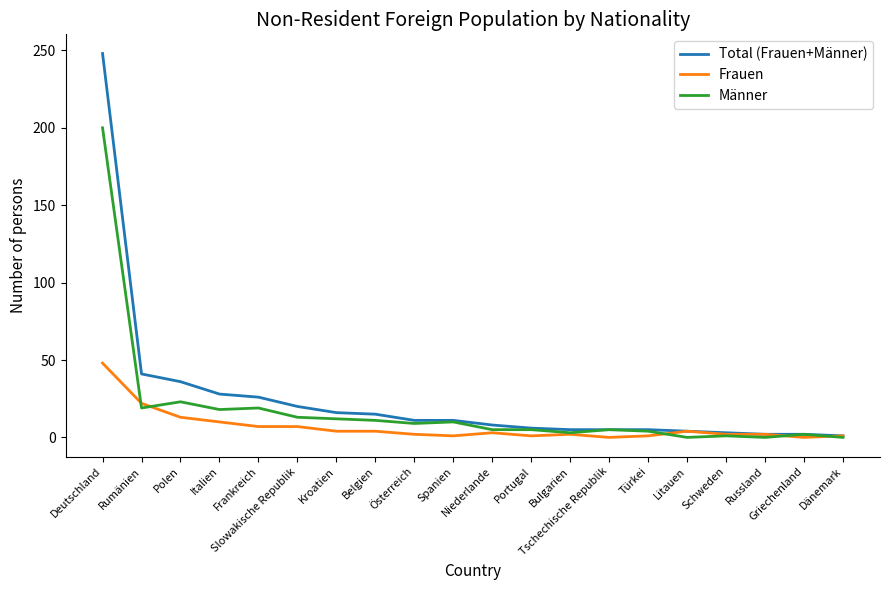

Which series has the largest range (max minus min)?

Total (Frauen+Männer)